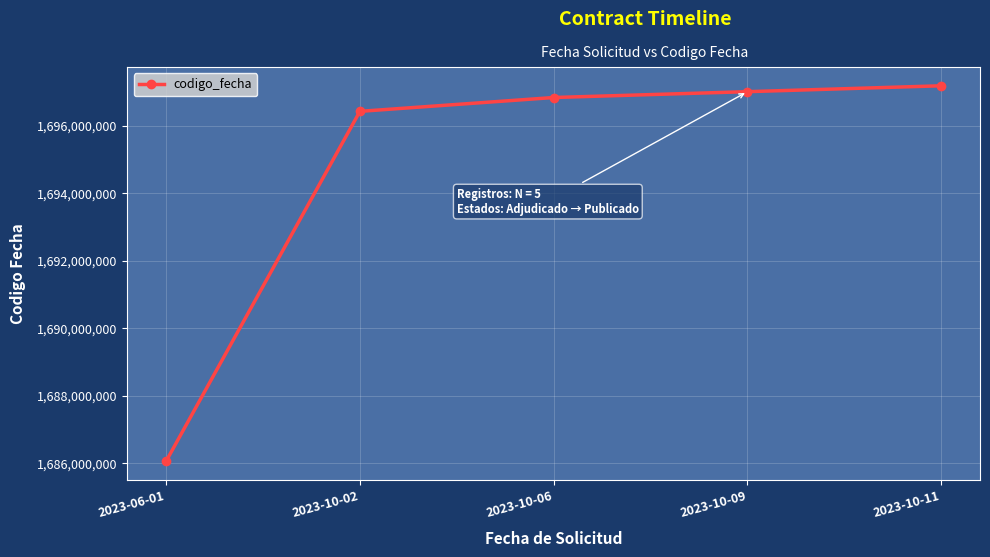

The chart shows a value of 2314604023 at 2023-10-09. True or false?

False